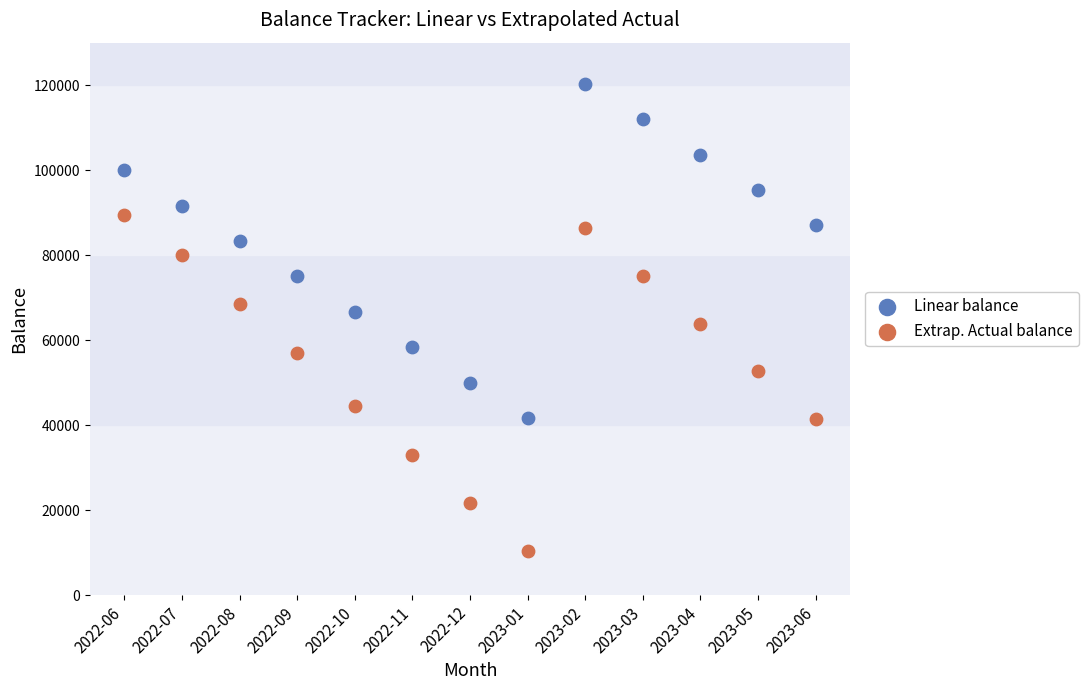

Which series reaches the minimum Y coordinate?

Extrap. Actual balance